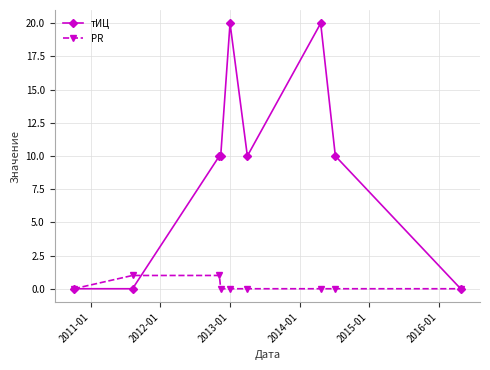

True or false: тИЦ has more than 1 interior local peaks.

True